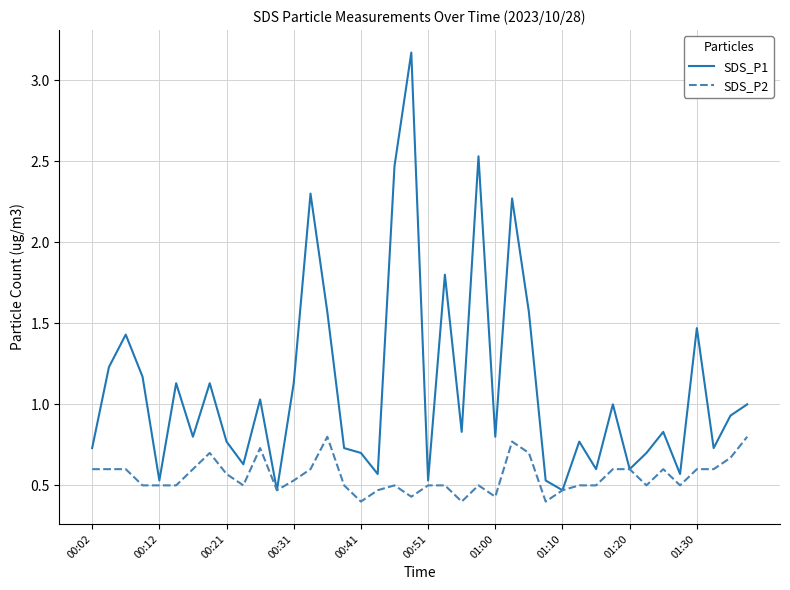

What is the difference between the maximum and second lowest values in the SDS_P2 series?

0.4